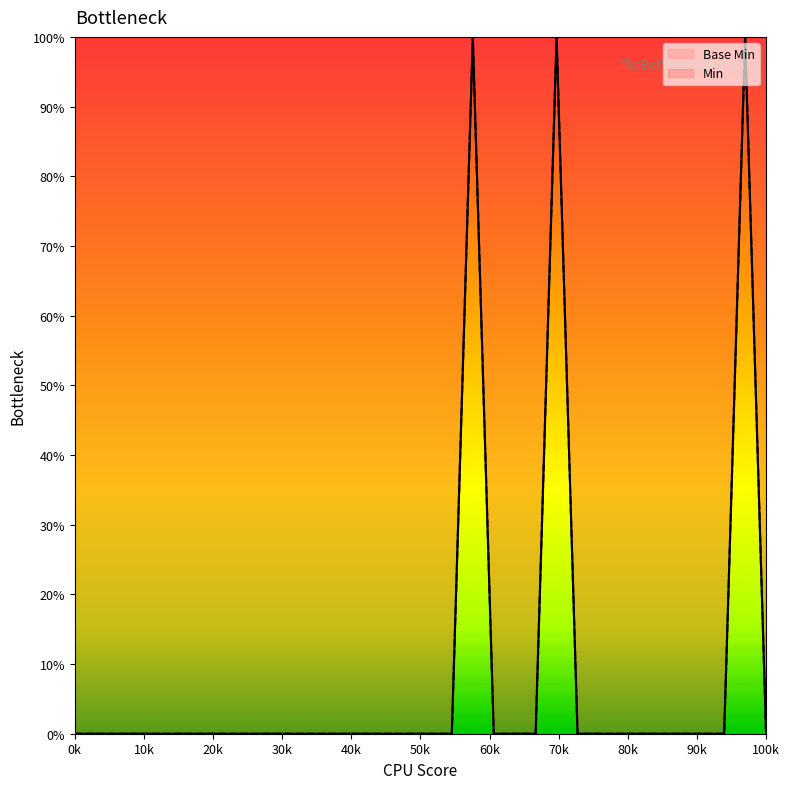

The Min series shows 64 at 33. True or false?

False